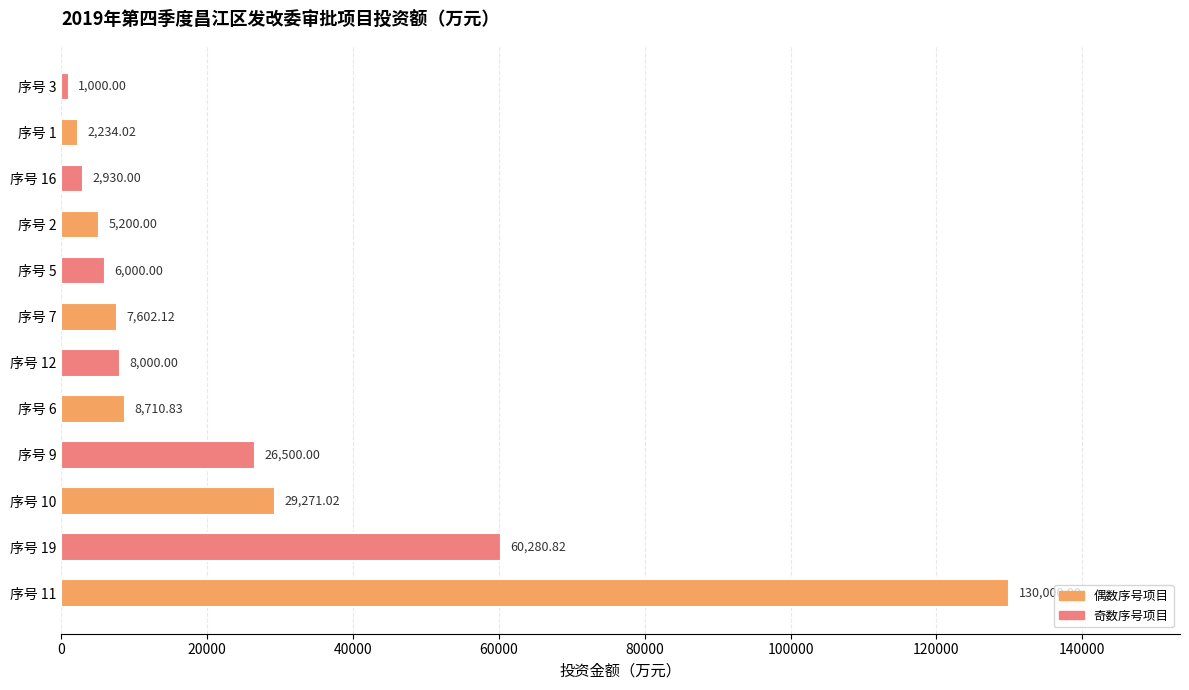

List the labels in order of value, largest first.

序号 11, 序号 19, 序号 10, 序号 9, 序号 6, 序号 12, 序号 7, 序号 5, 序号 2, 序号 16, 序号 1, 序号 3